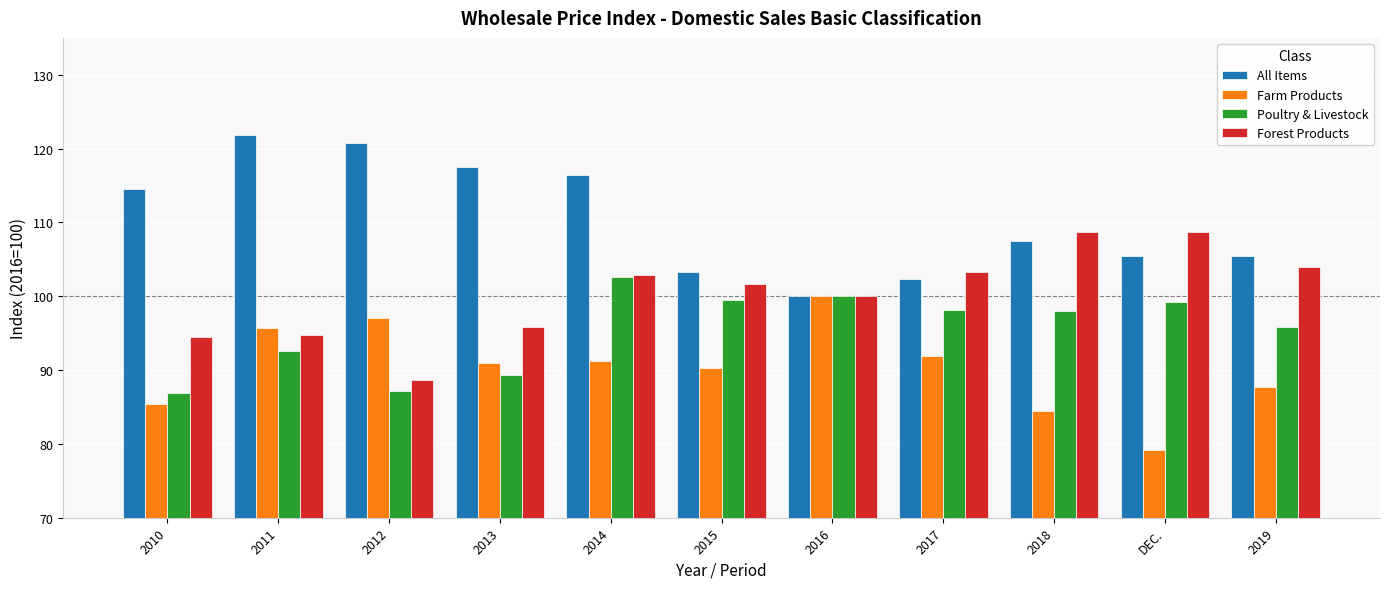

Are the bars grouped side by side (vs. stacked)?

Yes